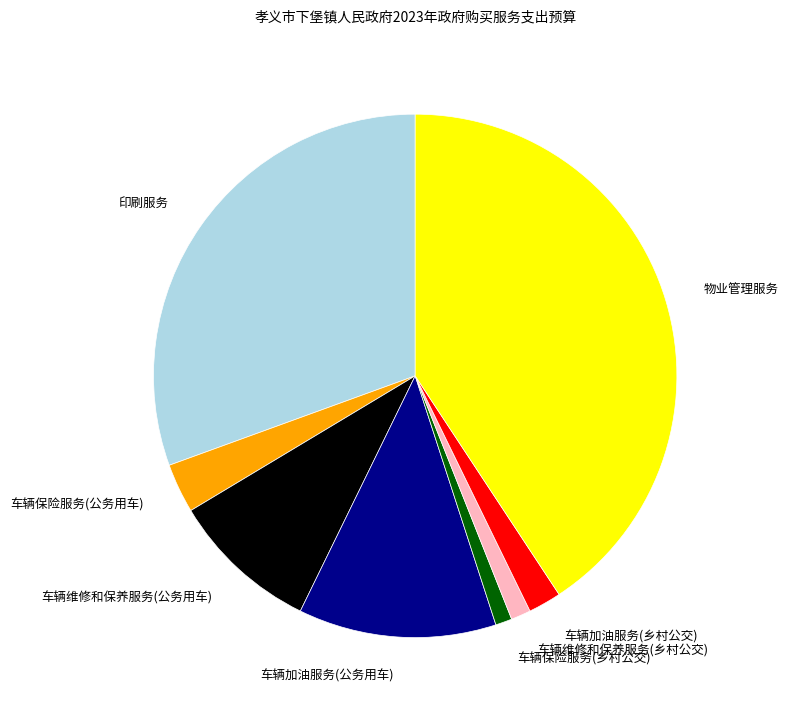

Does 物业管理服务 account for over 50% of the chart?

No